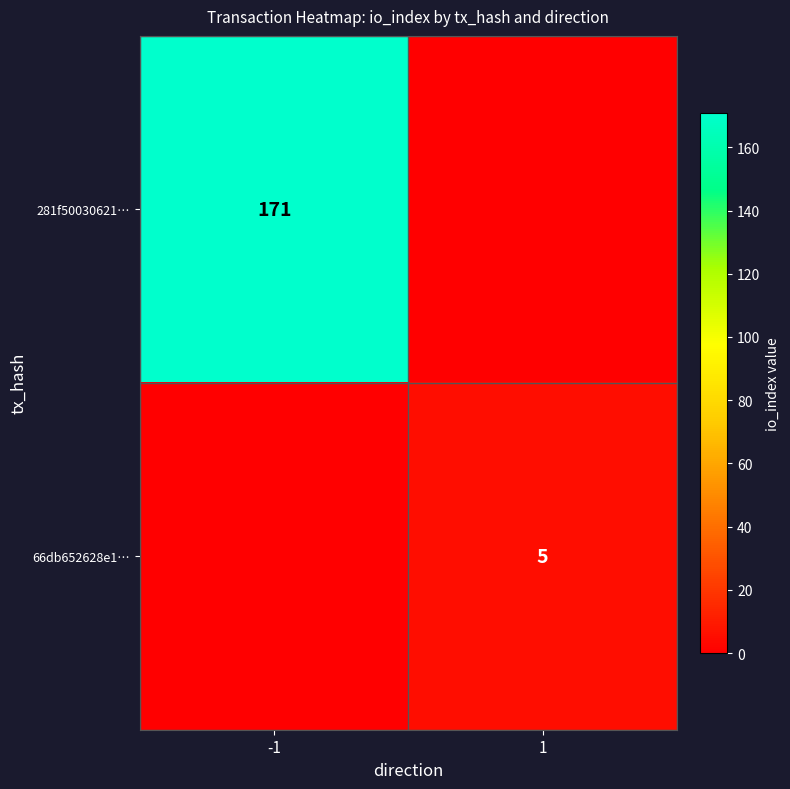

The value of 281f50030621… at -1 is 270. True or false?

False